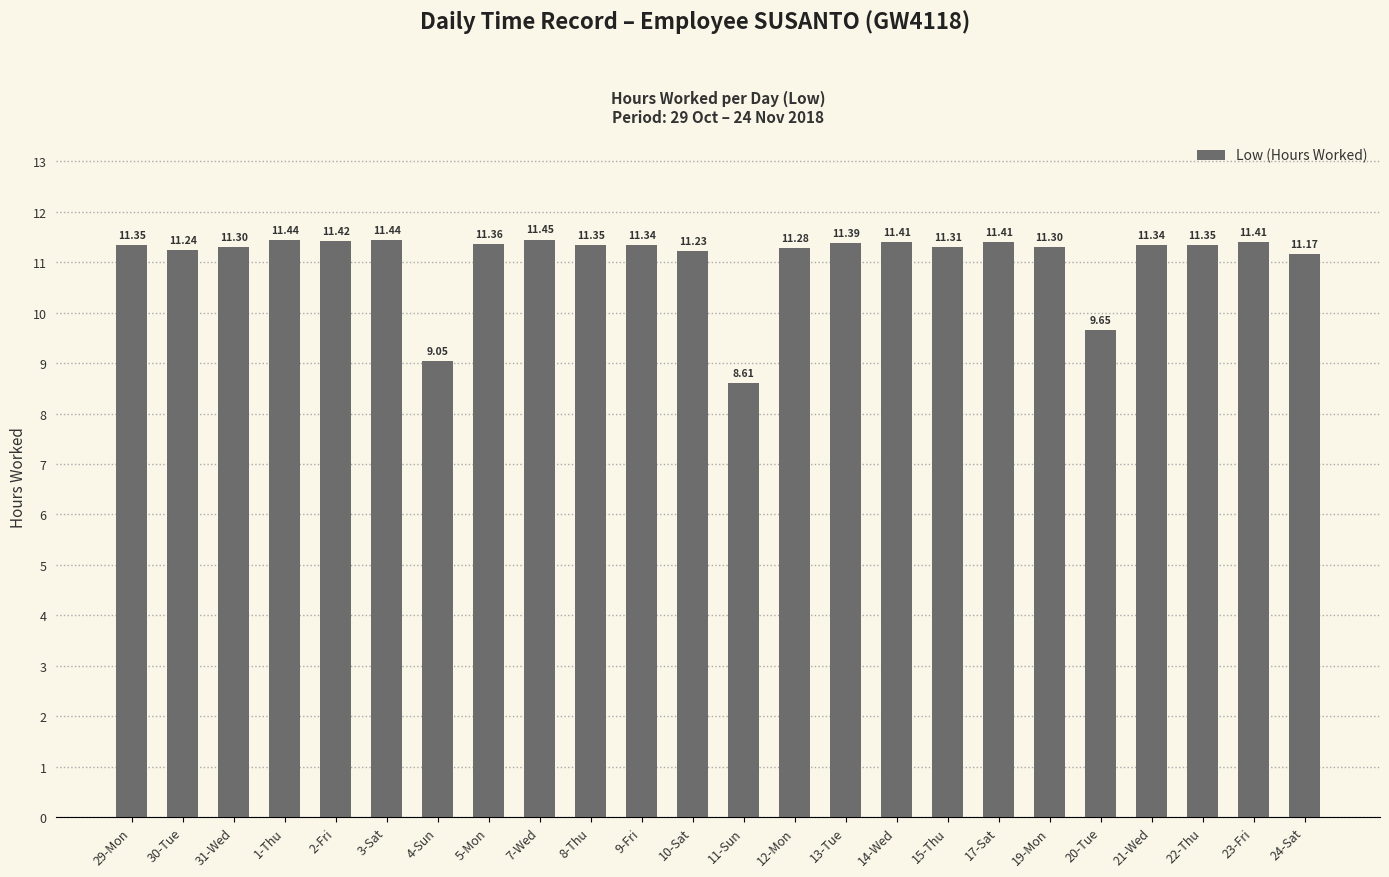

What position from the left is 4-Sun?

7